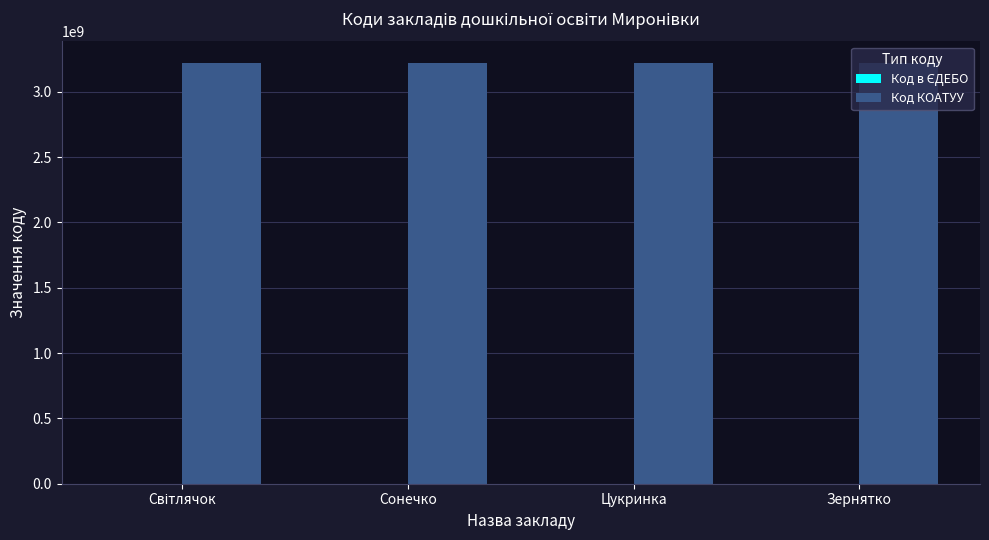

The value of Код КОАТУУ at Сонечко is 3222910100. True or false?

True